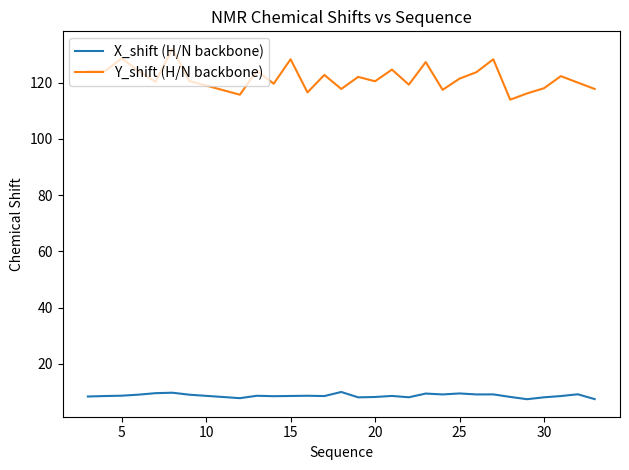

True or false: X_shift (H/N backbone) and Y_shift (H/N backbone) intersect in this chart.

False